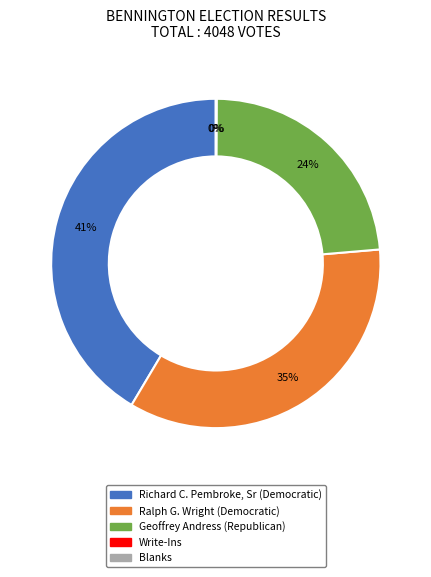

Rank the categories by value from lowest to highest.

Blanks, Write-Ins, Geoffrey Andress (Republican), Ralph G. Wright (Democratic), Richard C. Pembroke, Sr (Democratic)